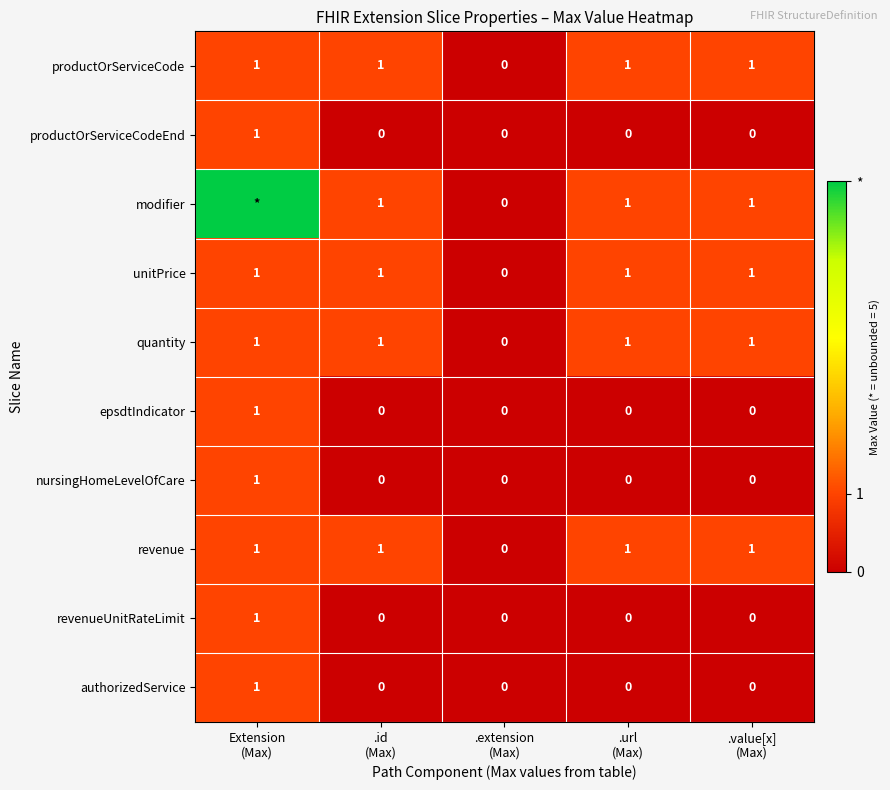

Between .extension
(Max) and Extension
(Max), which is larger?

Extension
(Max)